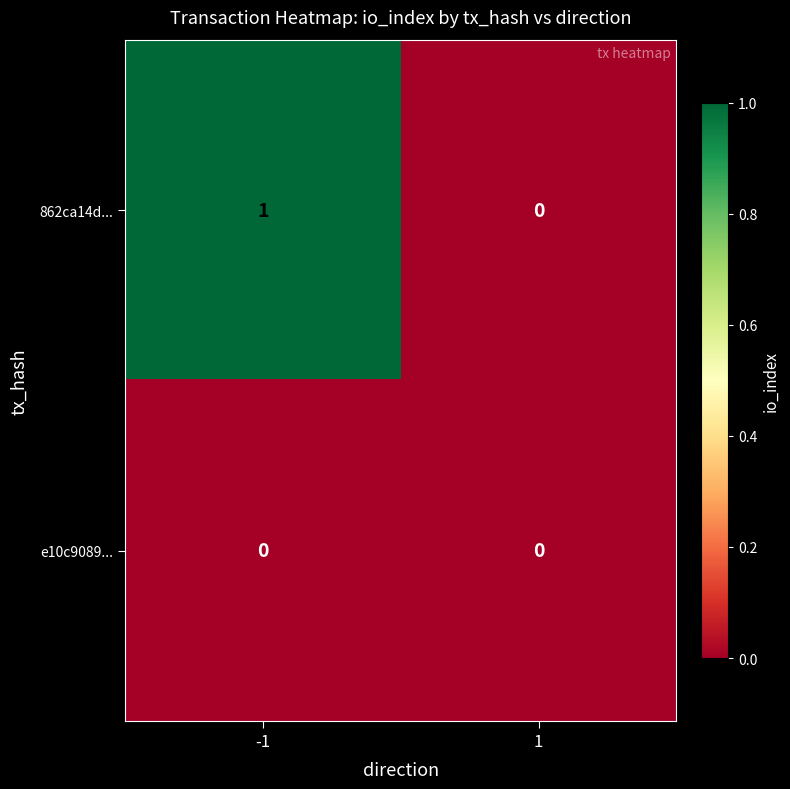

Which series has the largest total across all categories?

862ca14d...